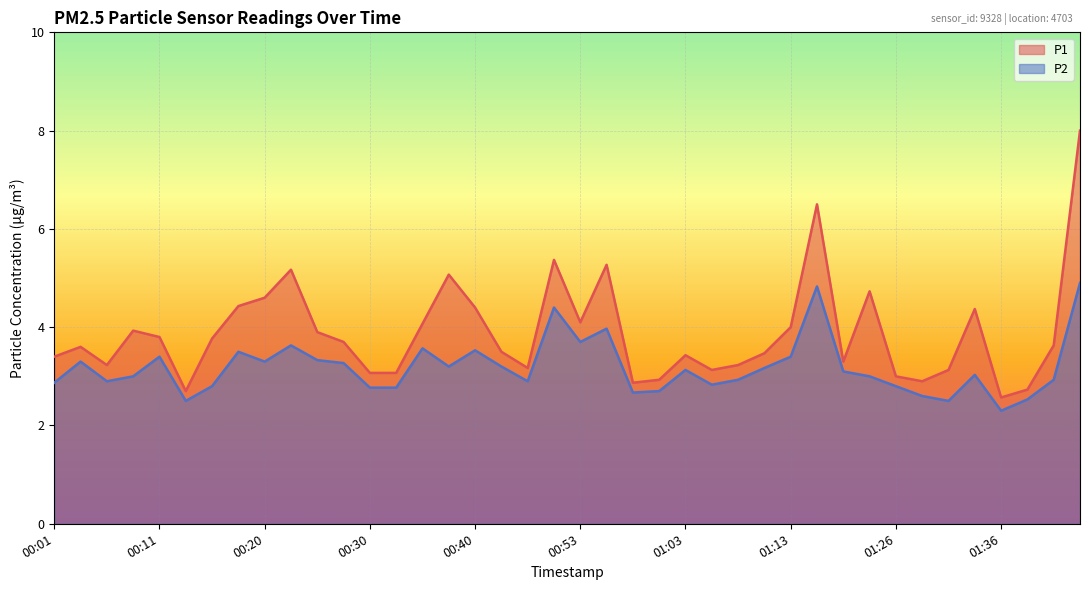

How many lines are shown in the chart?

2